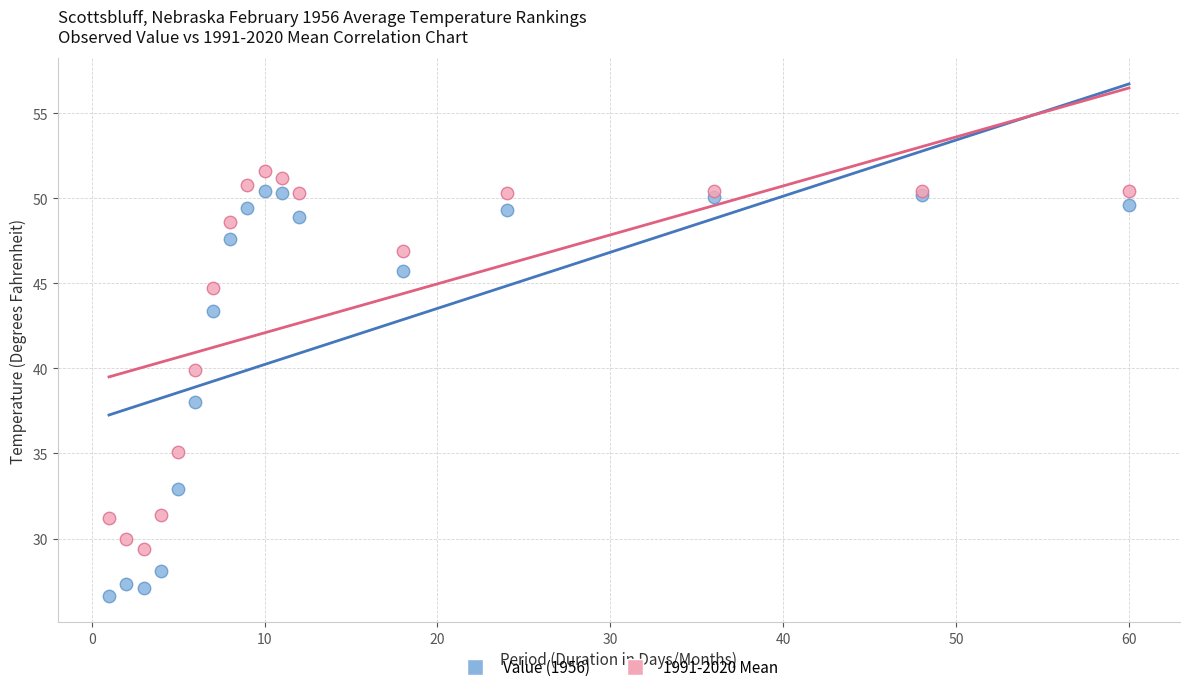

What is the X range (max minus min) for the scatter plot?

59.0